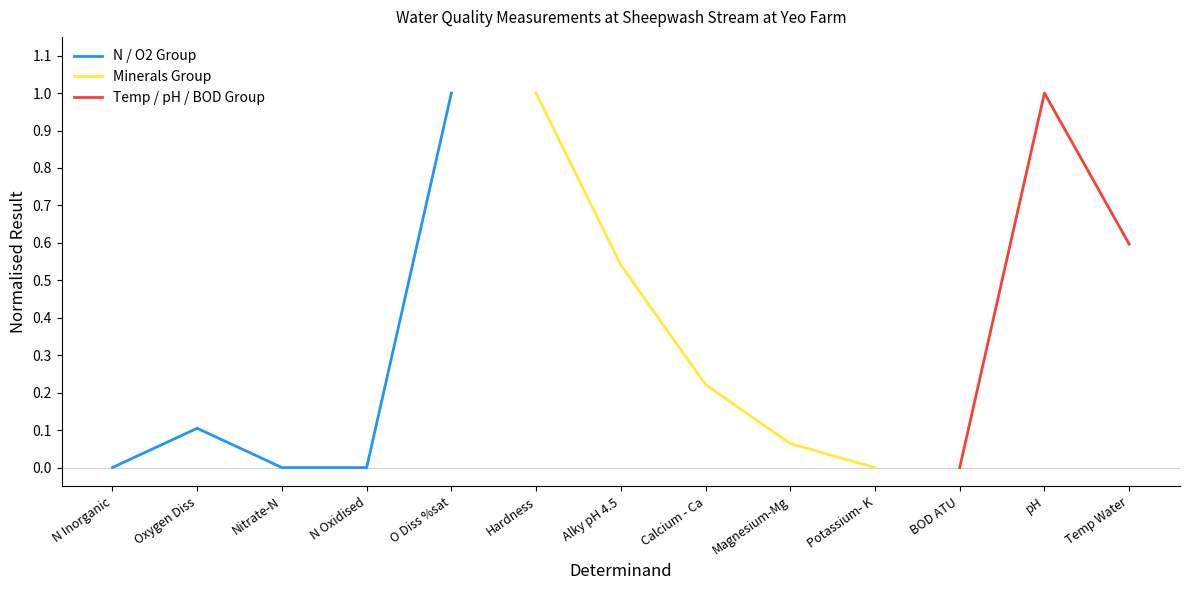

True or false: Minerals Group and Temp / pH / BOD Group cross at least once.

False